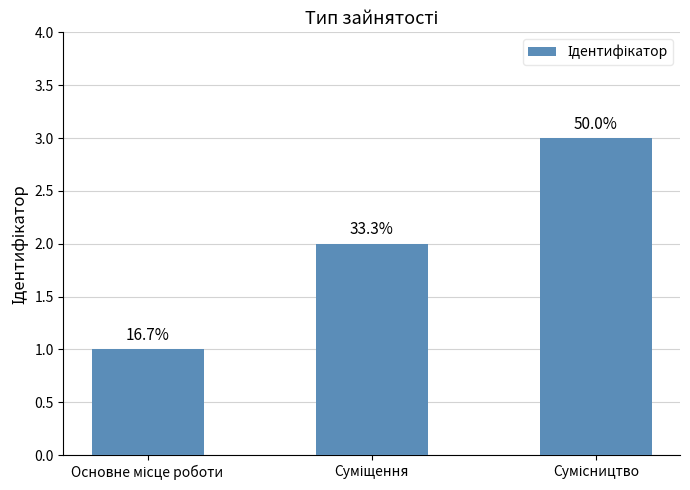

What is the change in value from Основне місце роботи to Сумісництво?

+2